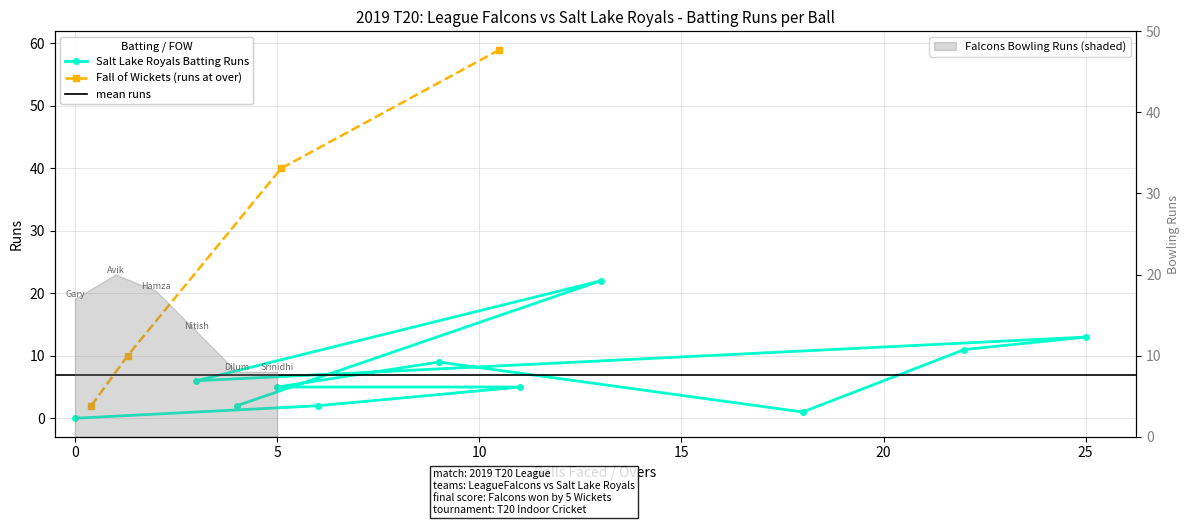

How many values are below 5?

4